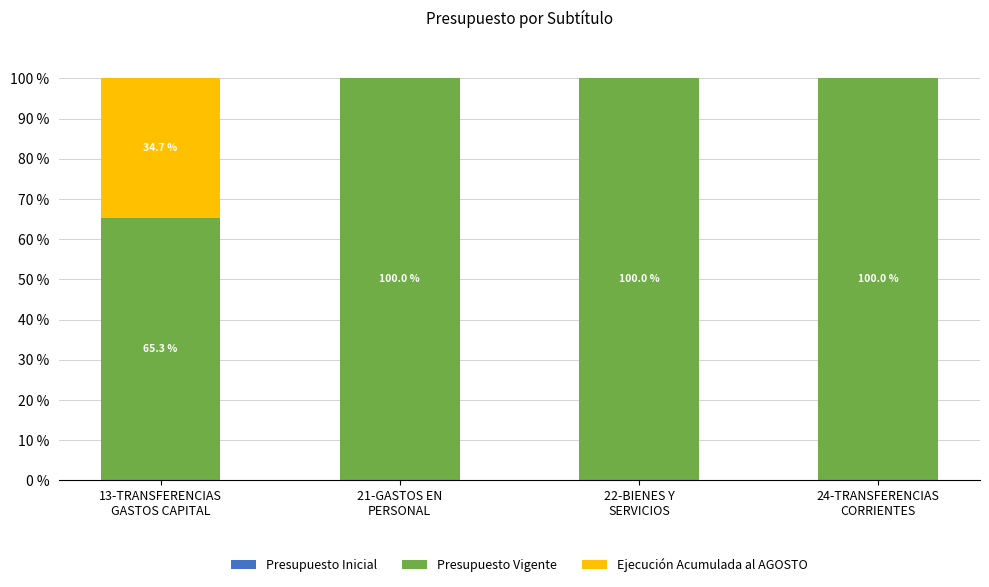

What is the sum of all Presupuesto Vigente values?

365.3